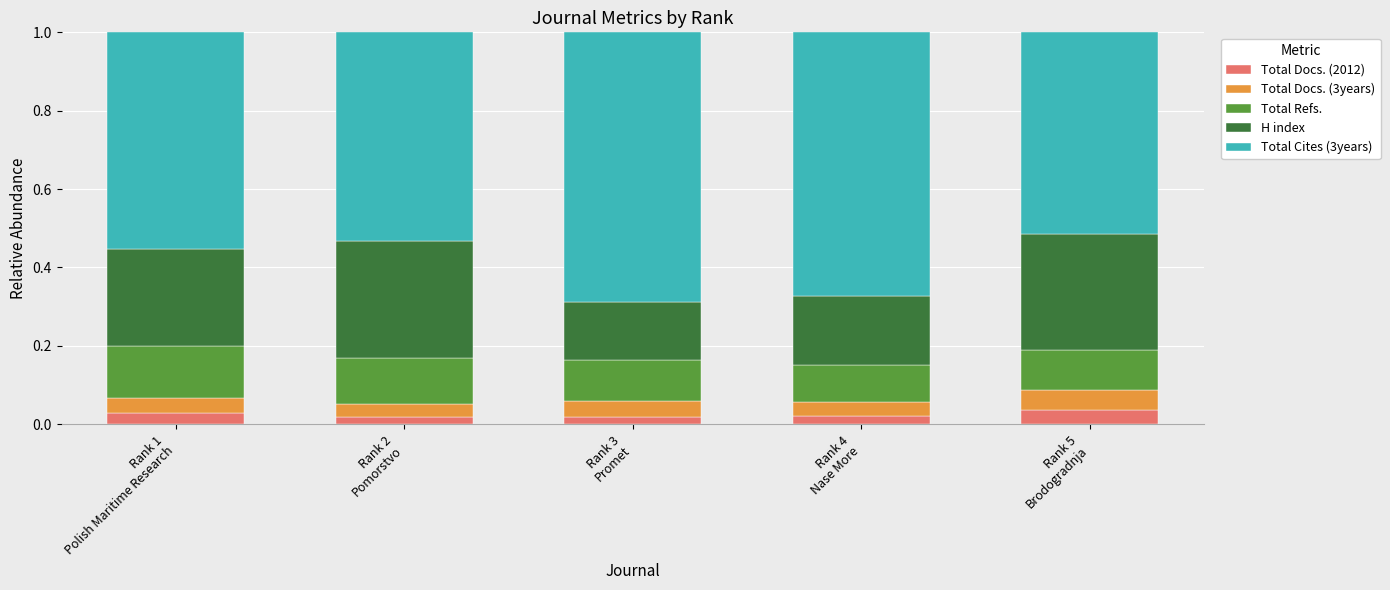

How many bars are there in total?

5